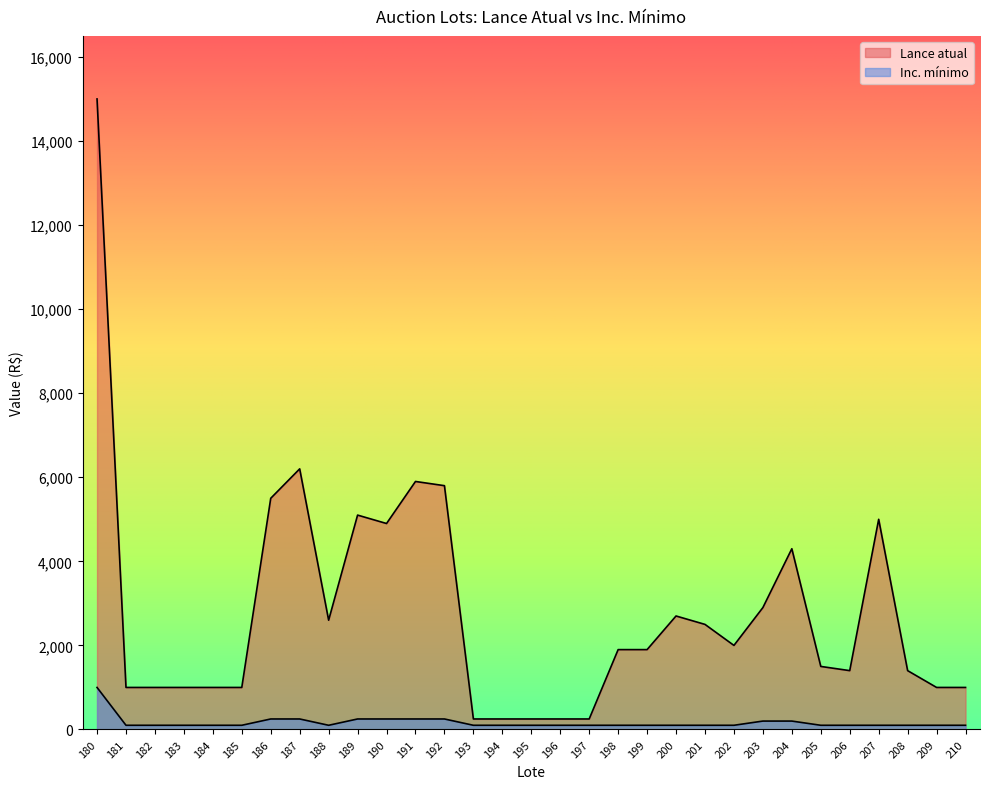

True or false: Lance atual has a value of 1000 at 184.

True